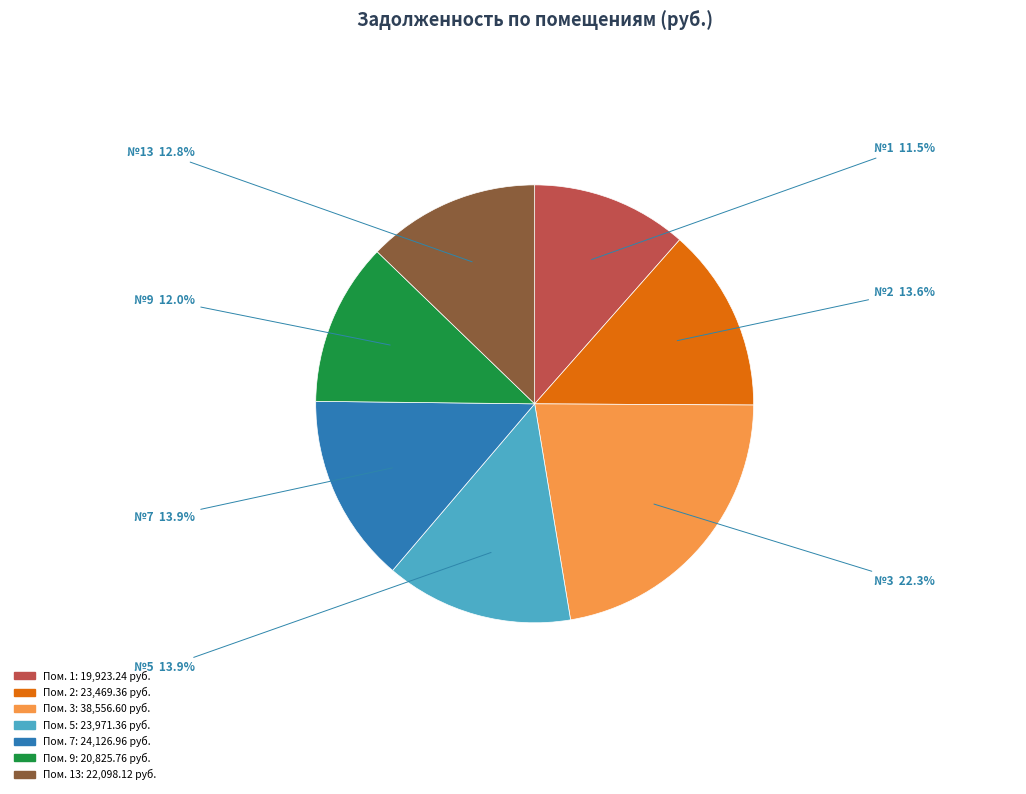

Does any single category account for the majority?

No